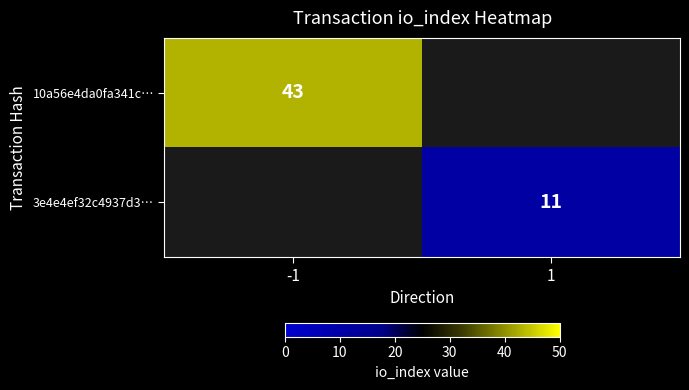

Is it true that 10a56e4da0fa341c… equals 65 at -1?

False